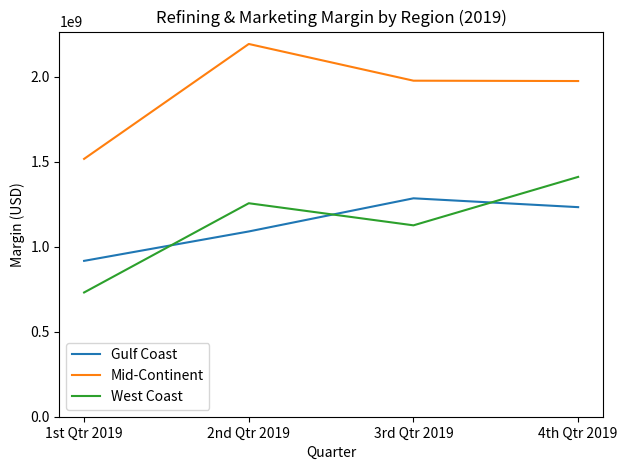

True or false: West Coast and Mid-Continent cross at least once.

False